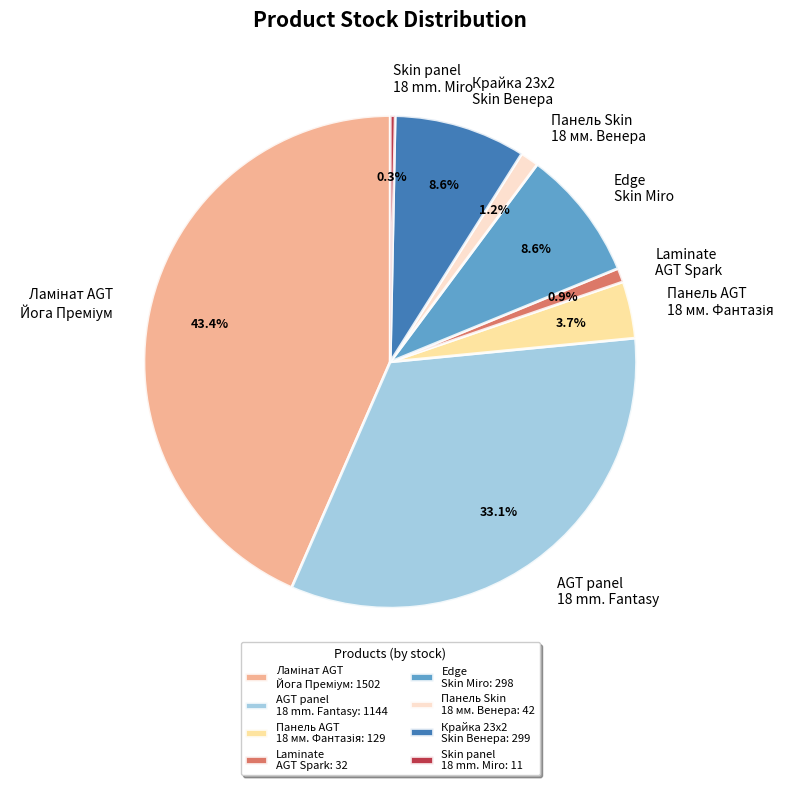

Do AGT panel 18 mm. Fantasy and Панель Skin 18 мм. Венера together represent more than half of the pie?

No